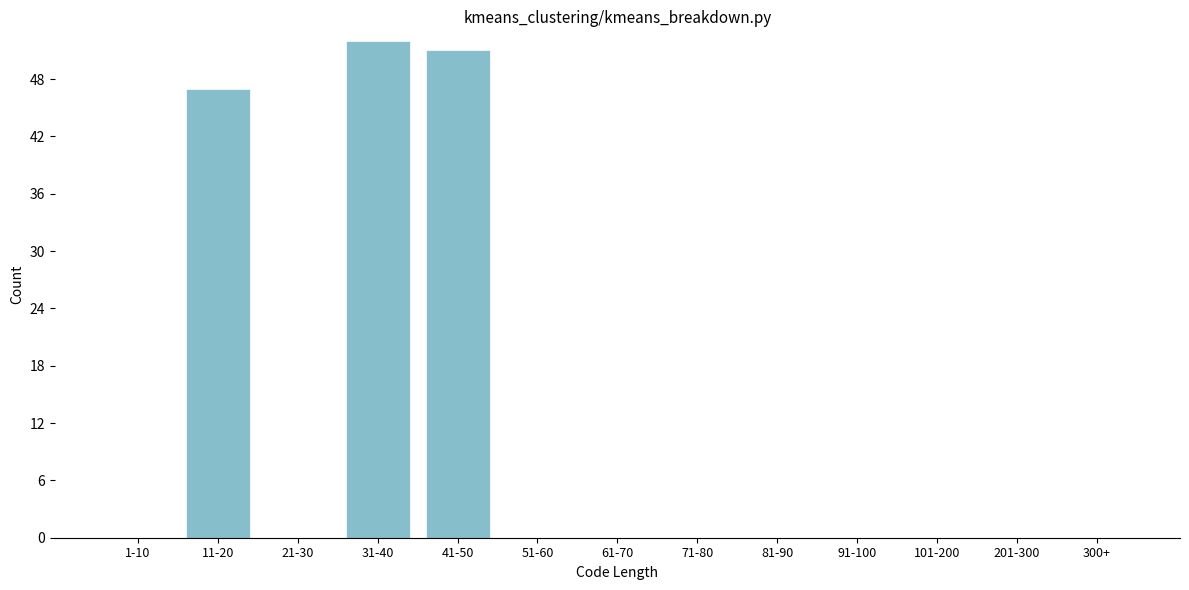

Reading right to left, transcribe all the data shown in this chart.

300+=0	201-300=0	101-200=0	91-100=0	81-90=0	71-80=0	61-70=0	51-60=0	41-50=51	31-40=52	21-30=0	11-20=47	1-10=0